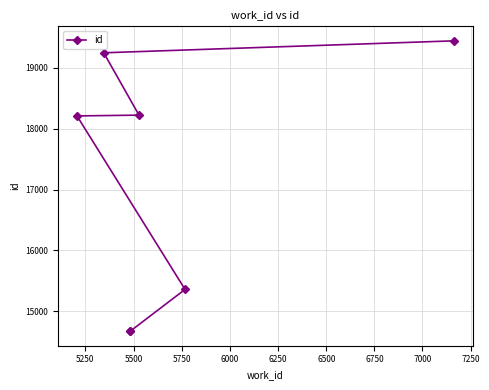

Which has a higher value, 6000 or 6500?

6500